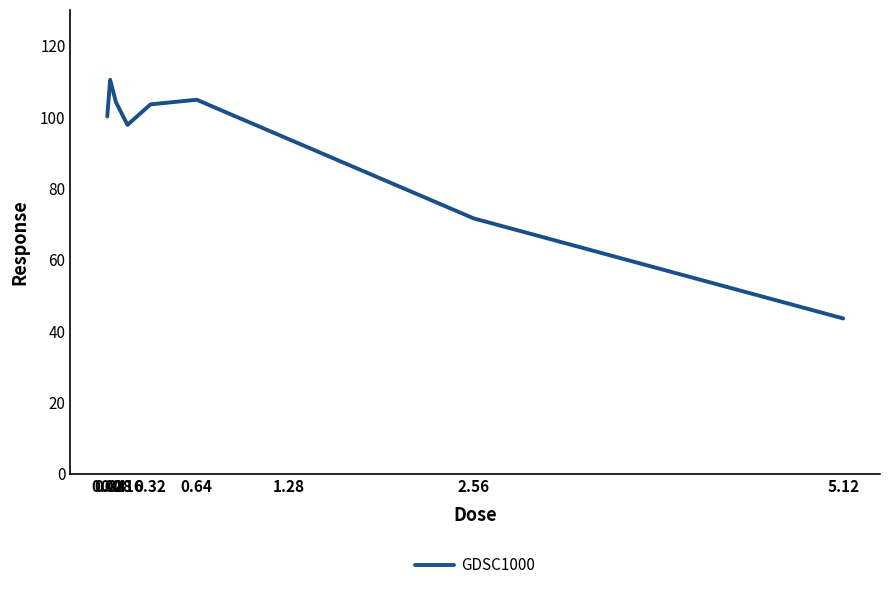

What is the difference between the maximum and minimum values?

66.9